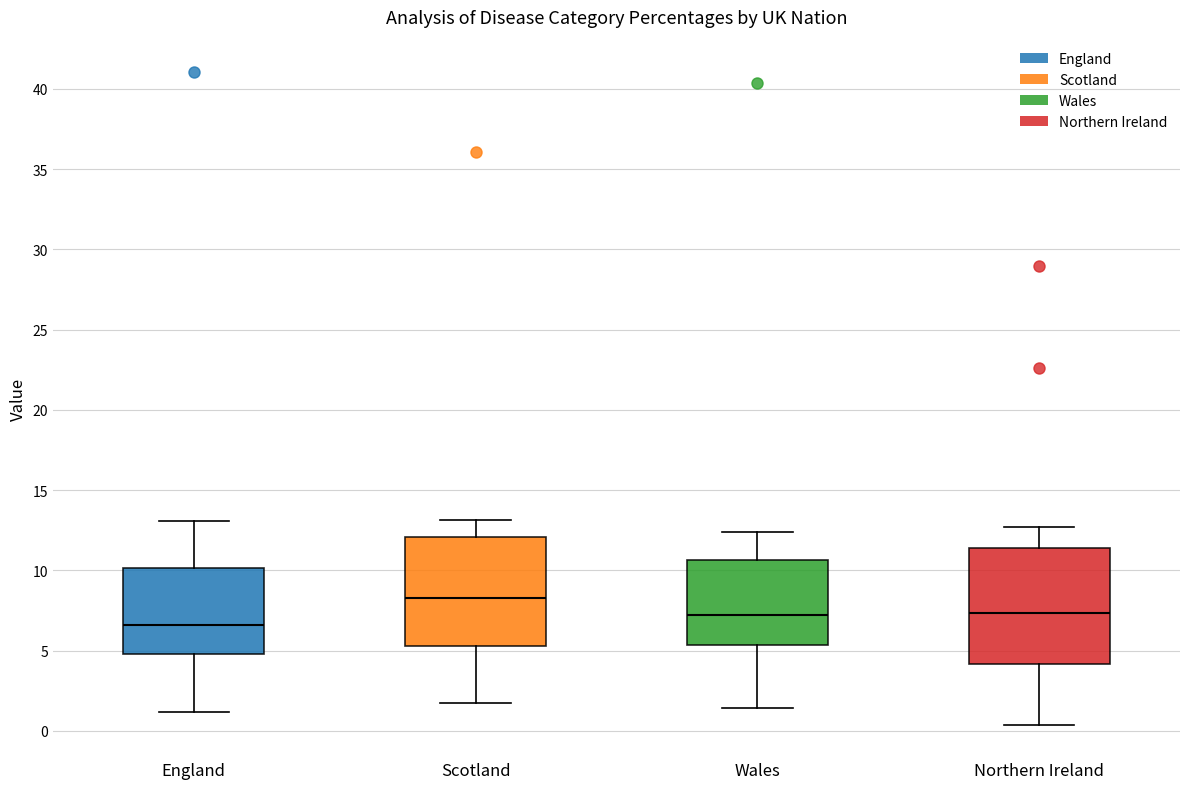

Reading left to right, read every box against the y-axis: the position of its median line, the range the box covers, and the ends of its whiskers. The values are not printed on the chart, so give them approximately, as read against the axis.

England: median 6.5, box 5.0 to 10.0, whiskers 1.0 to 13.0
Scotland: median 8.5, box 5.5 to 12.0, whiskers 2.0 to 13.0
Wales: median 7.0, box 5.5 to 10.5, whiskers 1.5 to 12.5
Northern Ireland: median 7.5, box 4.0 to 11.5, whiskers 0.5 to 12.5